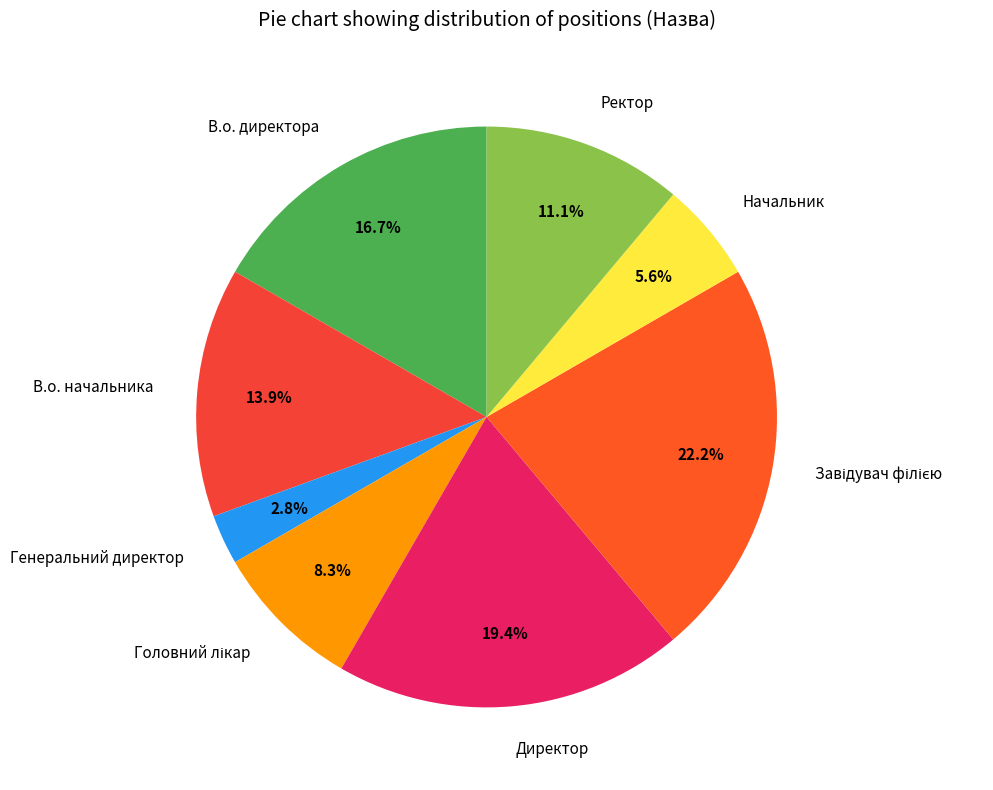

What percentage do В.о. начальника and Ректор together represent?

25.0%